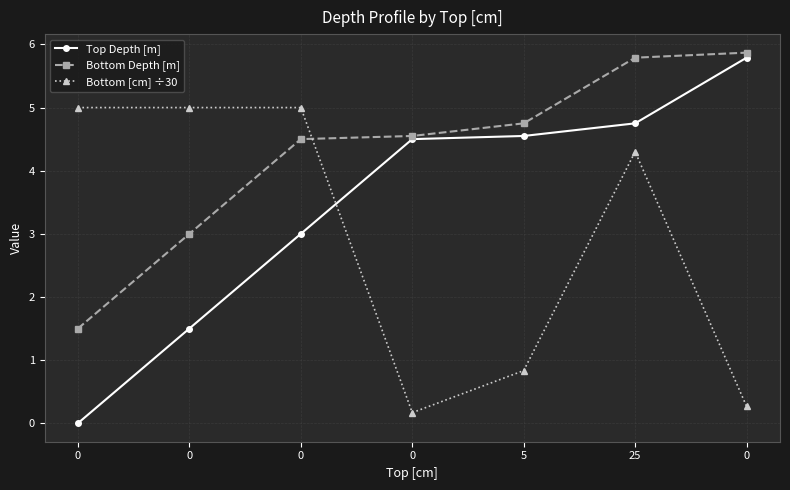

How many lines are shown in the chart?

3